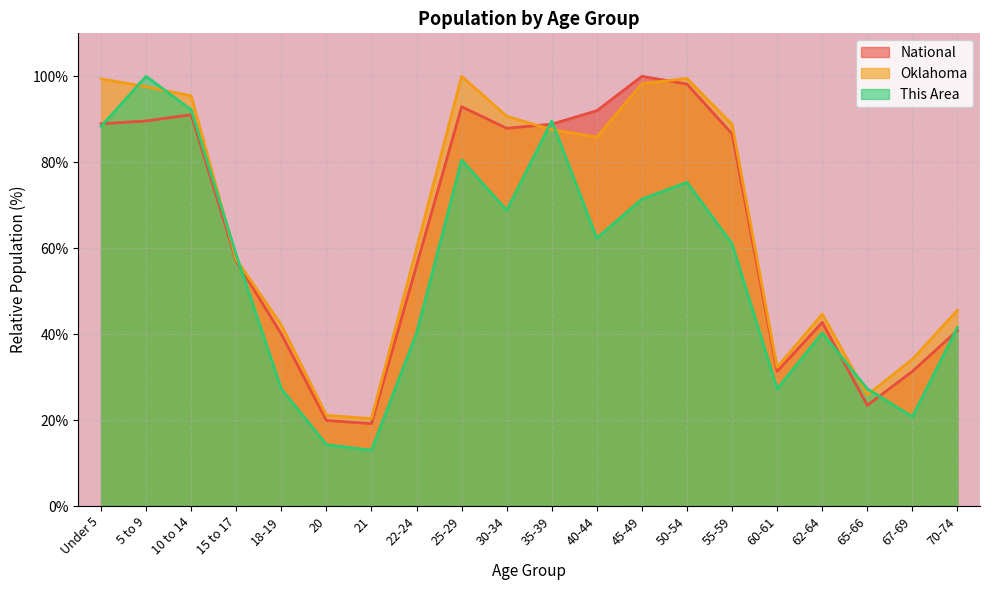

Reading left to right, what are all the values shown in this chart?

This Area: 88.3	100.0	92.2	58.4	27.3	14.3	13.0	40.3	80.5	68.8	89.6	62.3	71.4	75.3	61.0	27.3	40.3	27.3	20.8	41.6
Oklahoma: 99.4	97.6	95.5	57.4	42.1	21.1	20.3	59.9	100.0	90.7	87.6	85.9	98.3	99.5	88.8	32.3	44.7	25.8	34.1	45.6
National: 89.0	89.6	91.1	57.0	40.0	19.9	19.2	56.0	92.9	87.9	88.9	92.0	100.0	98.2	86.6	31.3	42.7	23.4	31.3	40.9